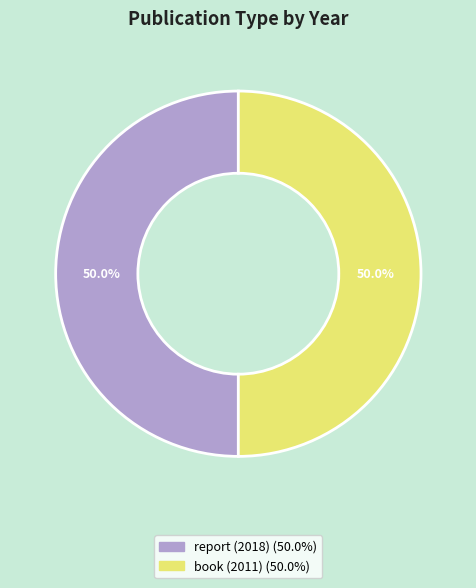

Is it true that report (2018) is 62% of the pie?

False